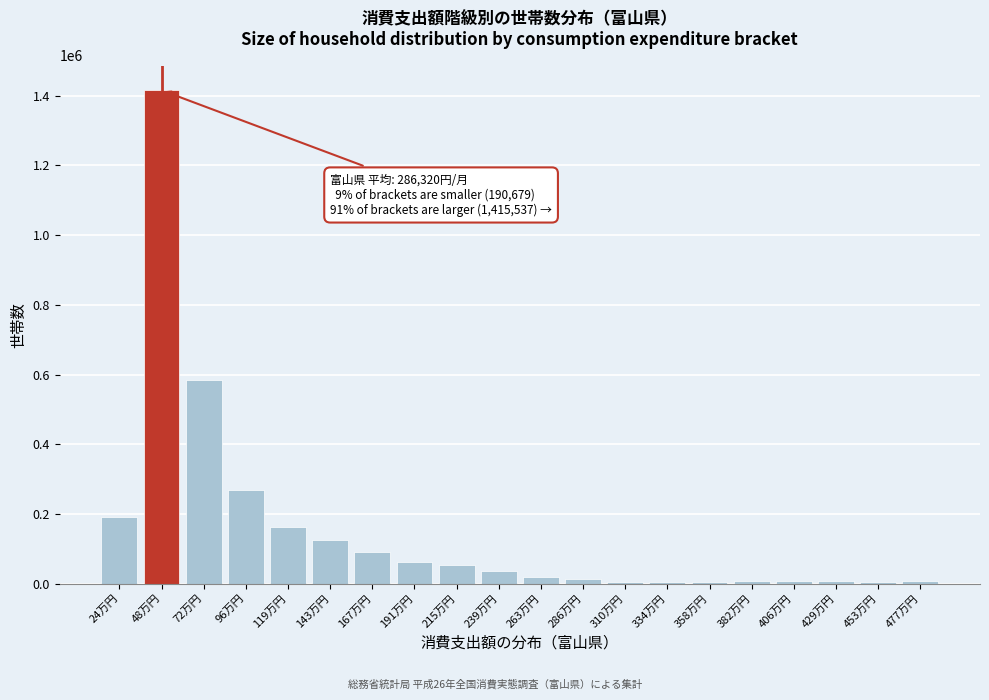

What is the label of the 7th bar from the right?

334万円